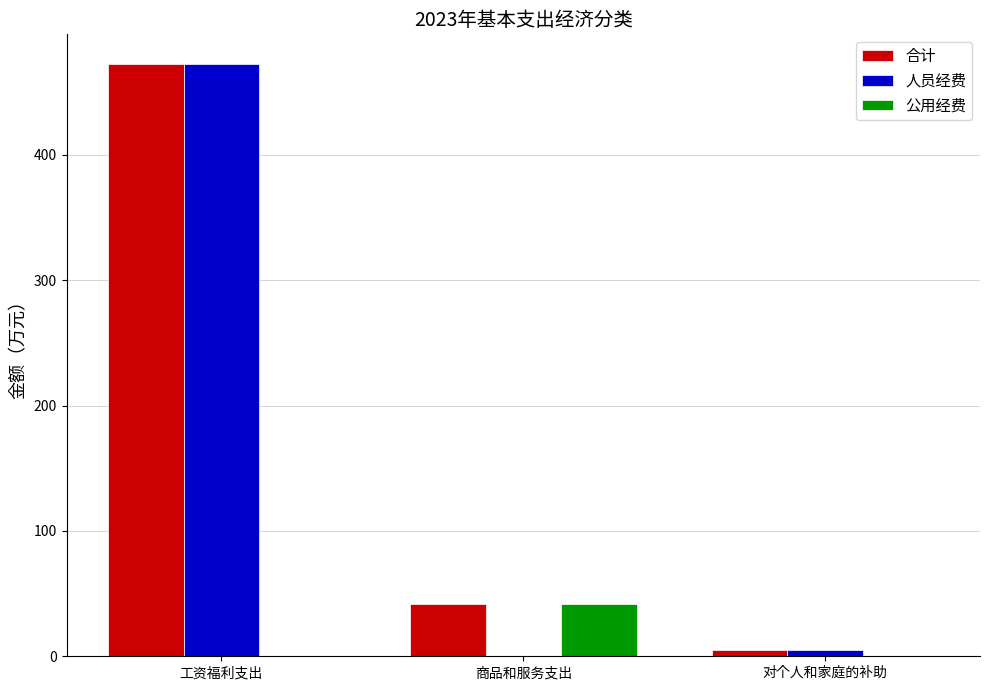

At which category is the sum across all series the highest?

工资福利支出